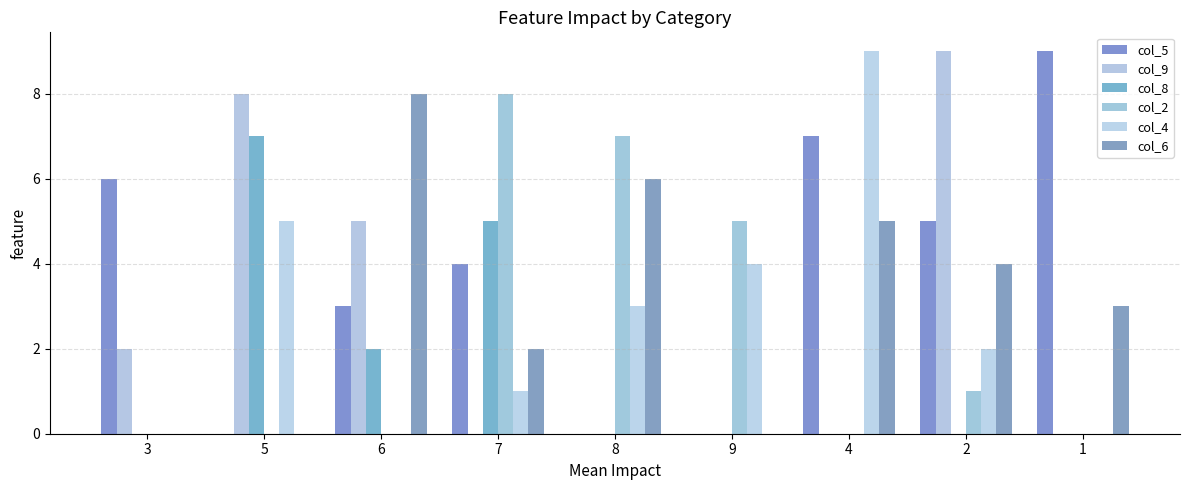

Reading left to right, extract all data points from this chart.

col_5: 3=6	5=0	6=3	7=4	8=0	9=0	4=7	2=5	1=9
col_9: 3=2	5=8	6=5	7=0	8=0	9=0	4=0	2=9	1=0
col_8: 3=0	5=7	6=2	7=5	8=0	9=0	4=0	2=0	1=0
col_2: 3=0	5=0	6=0	7=8	8=7	9=5	4=0	2=1	1=0
col_4: 3=0	5=5	6=0	7=1	8=3	9=4	4=9	2=2	1=0
col_6: 3=0	5=0	6=8	7=2	8=6	9=0	4=5	2=4	1=3